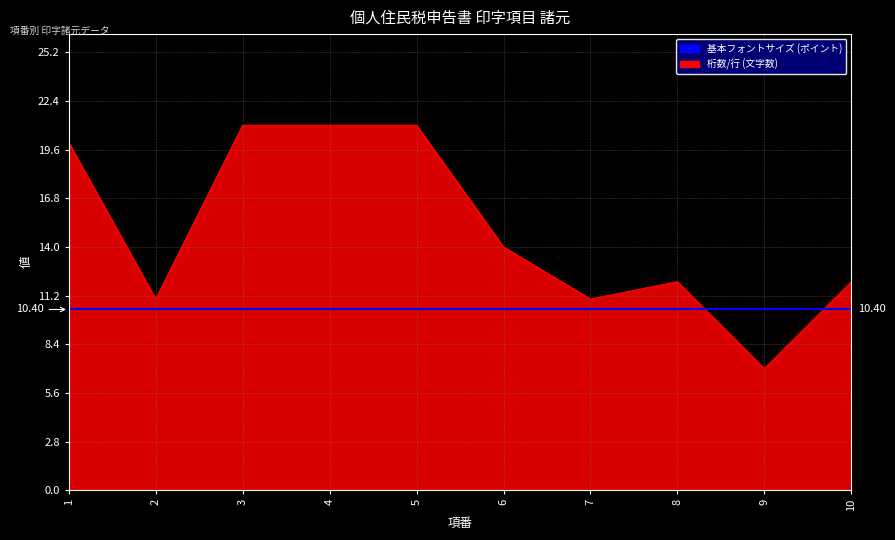

The value at 5 is 13. True or false?

False